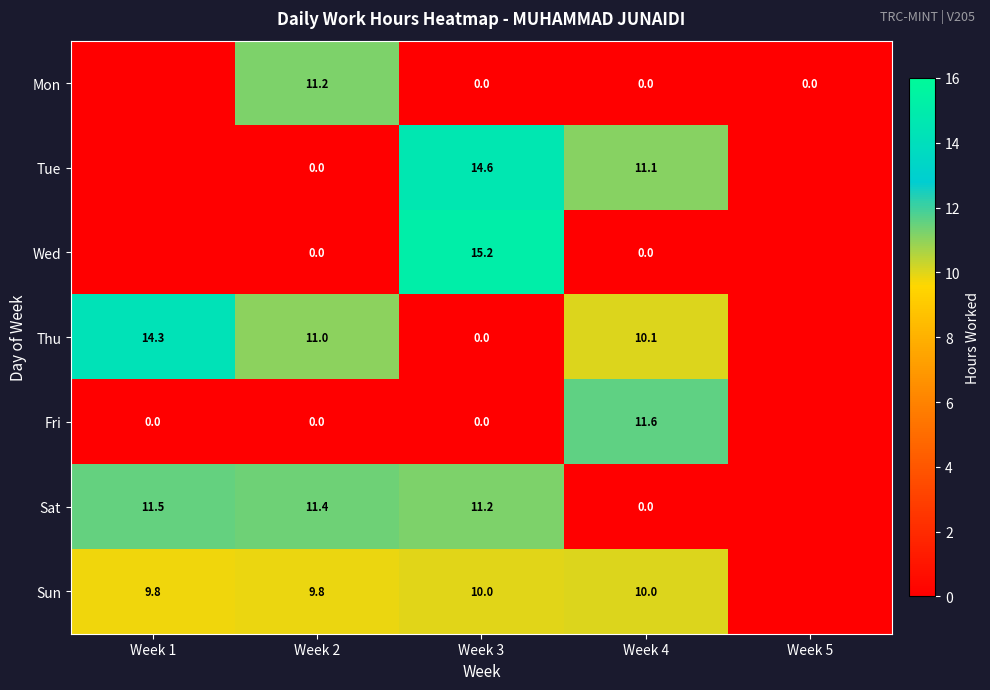

What is the spread (max minus min) of values at Week 3?

15.2